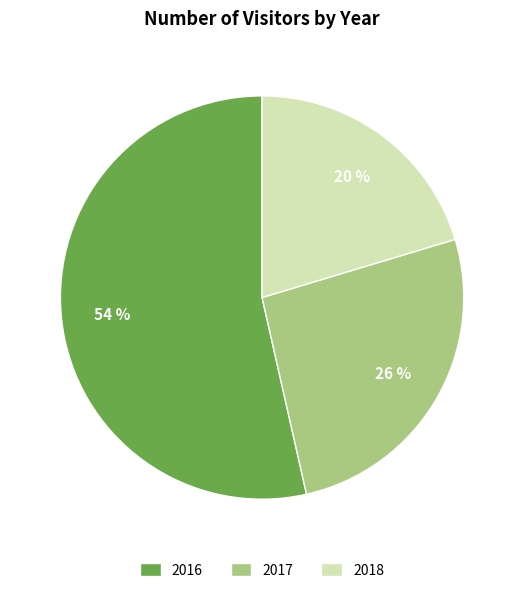

Rank the categories by value from lowest to highest.

2018, 2017, 2016